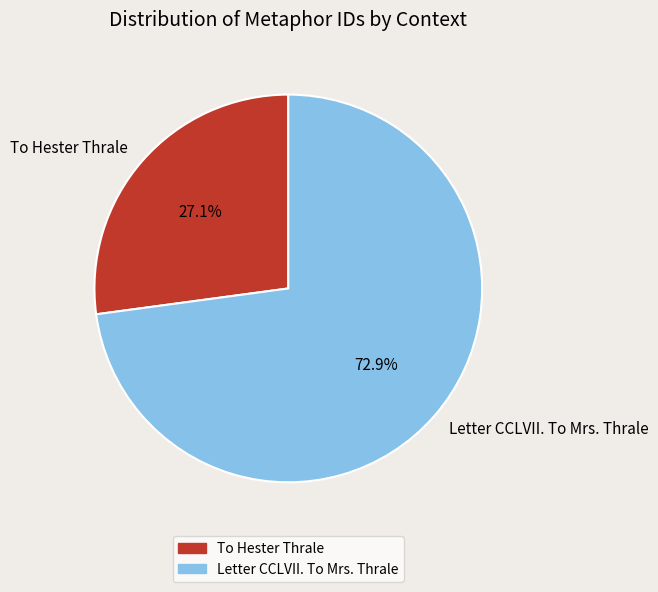

To the nearest percent, what percentage of the pie is To Hester Thrale?

27%